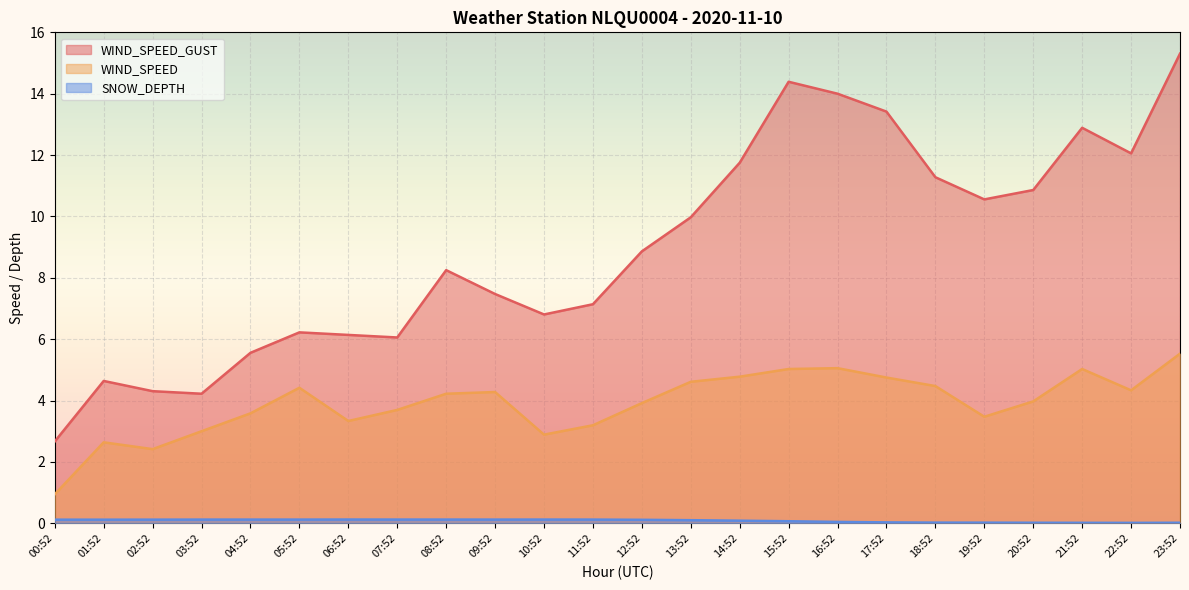

What are all the series names shown in the legend?

WIND_SPEED_GUST, WIND_SPEED, SNOW_DEPTH